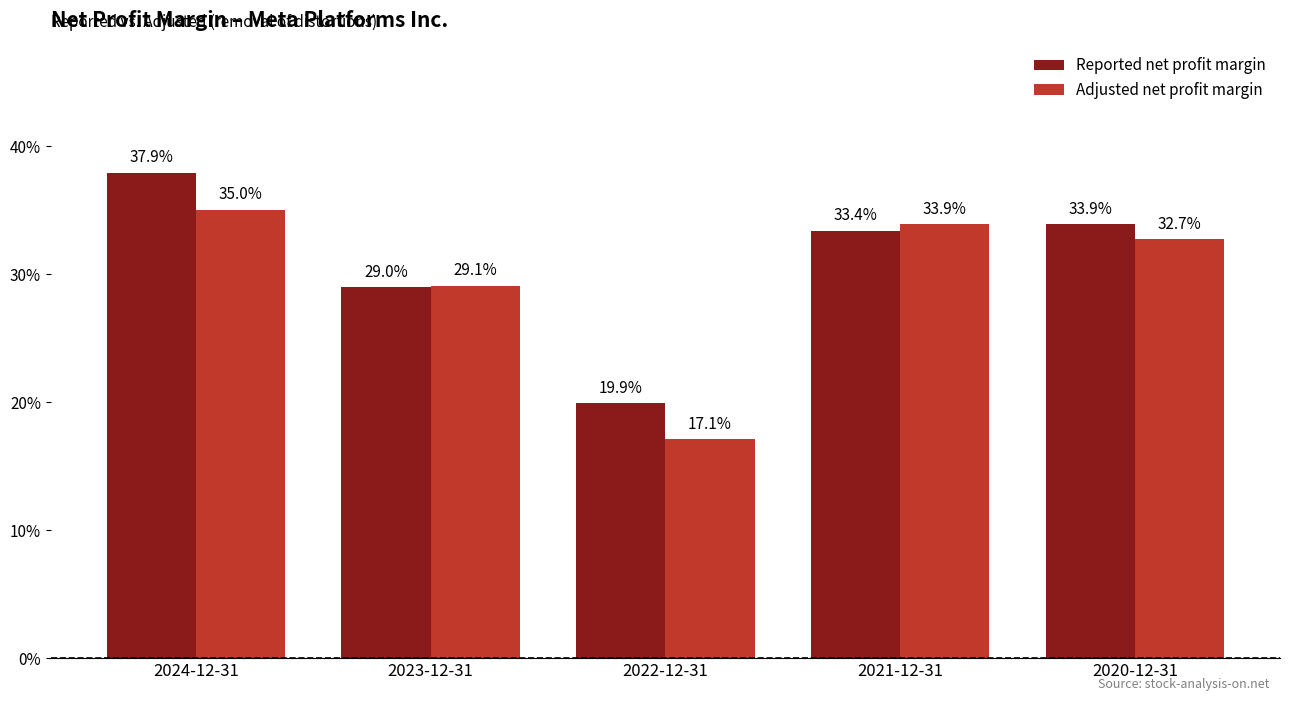

What are all the series names shown in the legend?

Reported net profit margin, Adjusted net profit margin